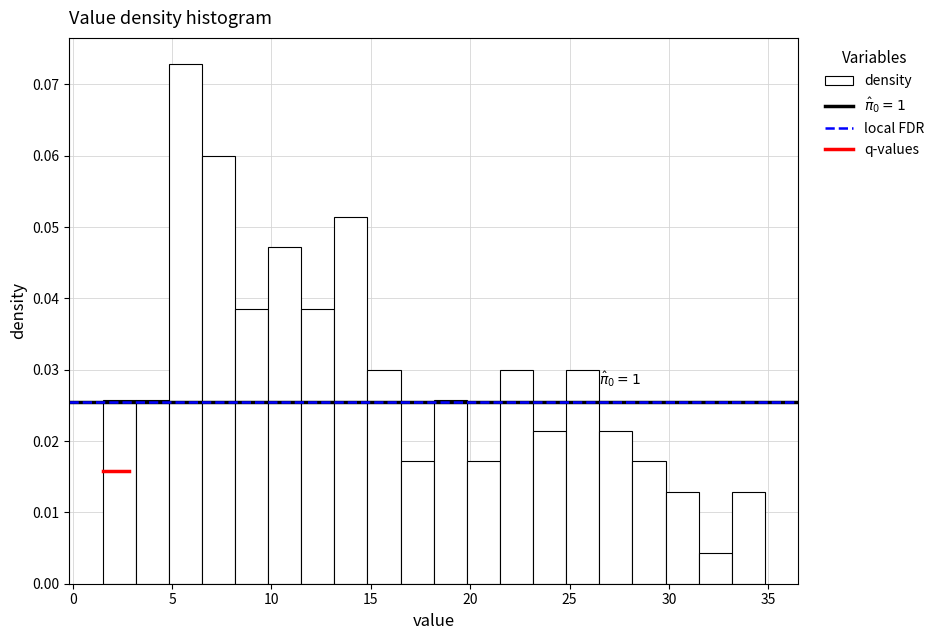

Around what value on the x-axis is the tallest bar? Give the approximate position of its centre, as read against the axis.

5.5